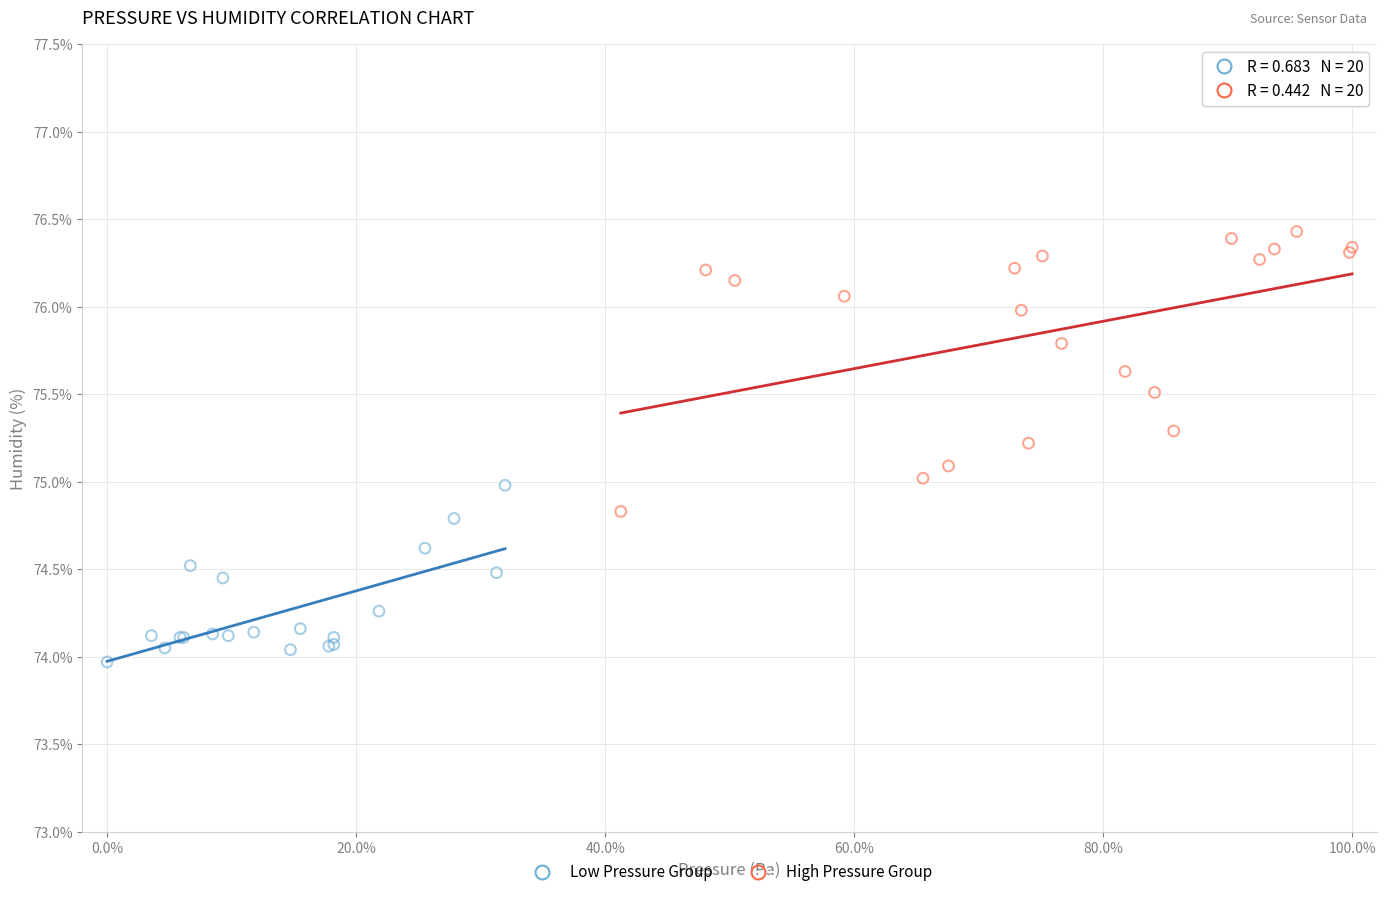

Which series has the widest spread of Y values?

High Pressure Group